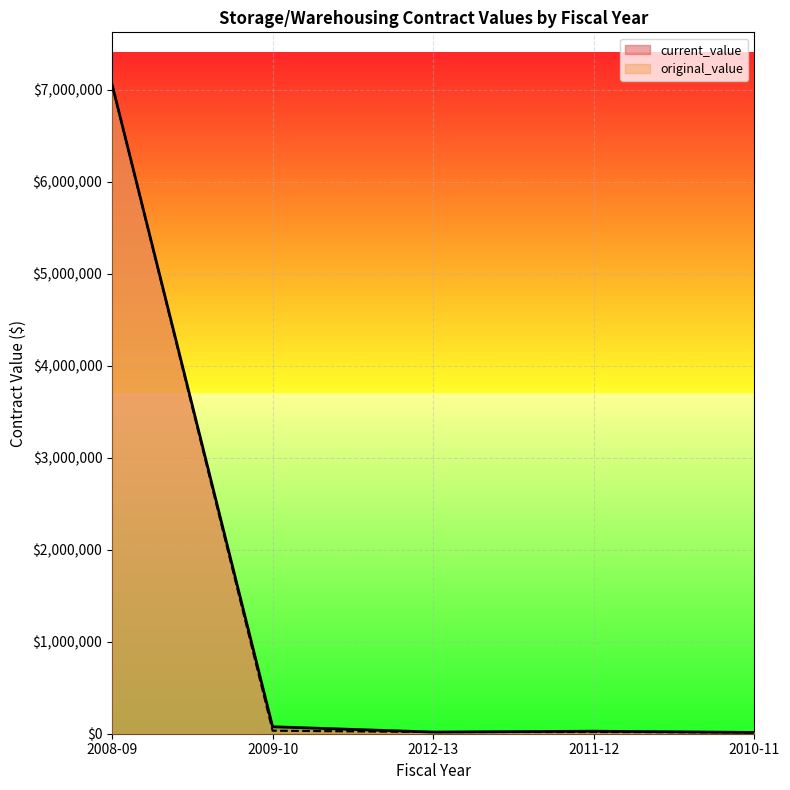

True or false: current_value has more than 2 points higher than both neighbors.

False